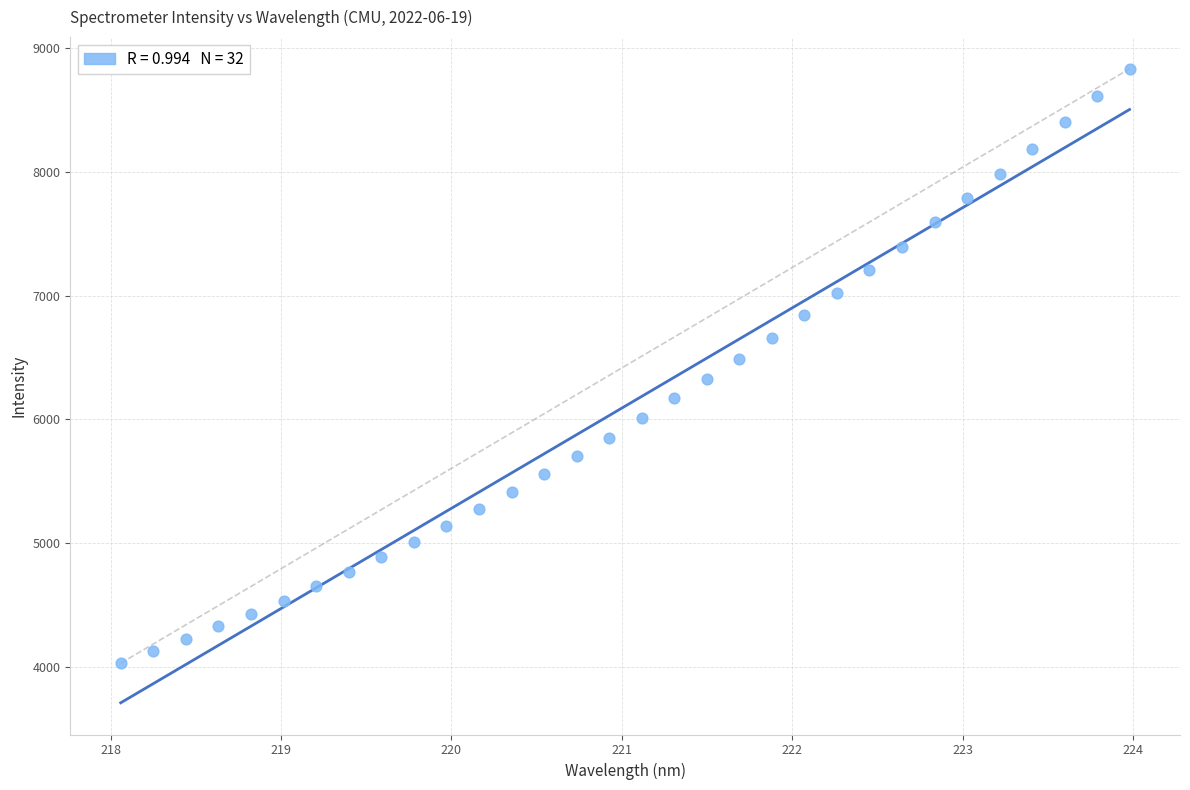

What is the range of X values (max minus min)?

5.9